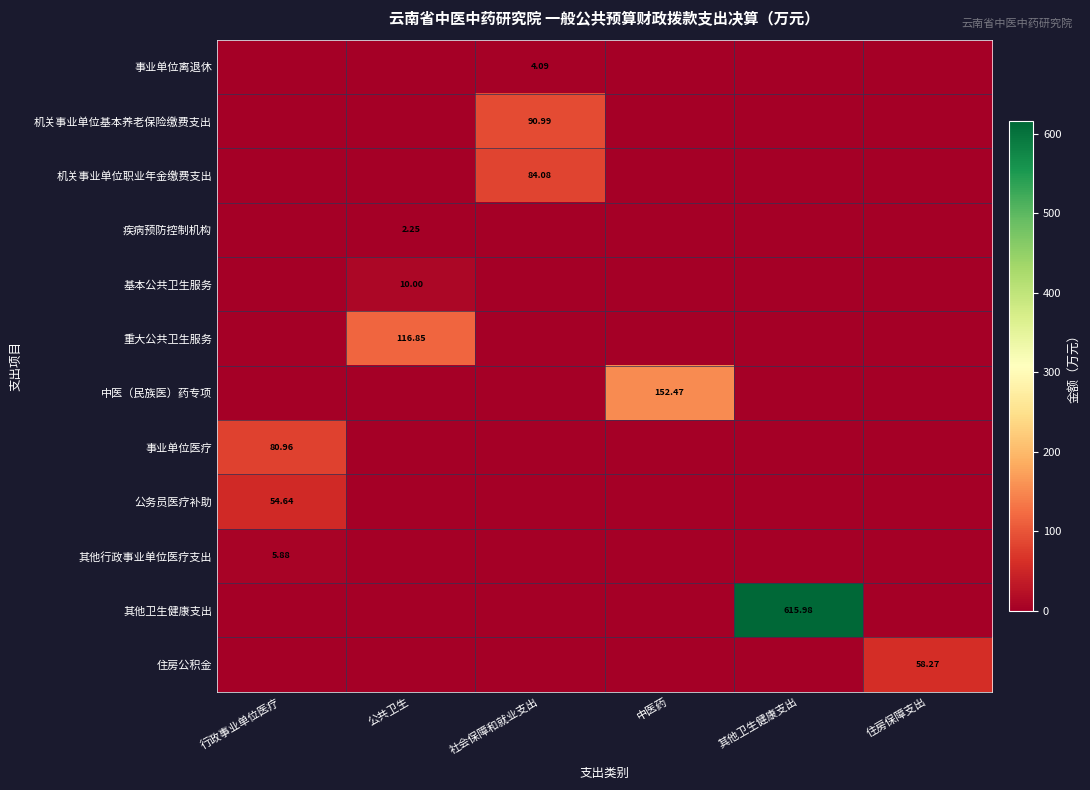

At which category does the chart reach its peak across all series?

其他卫生健康支出